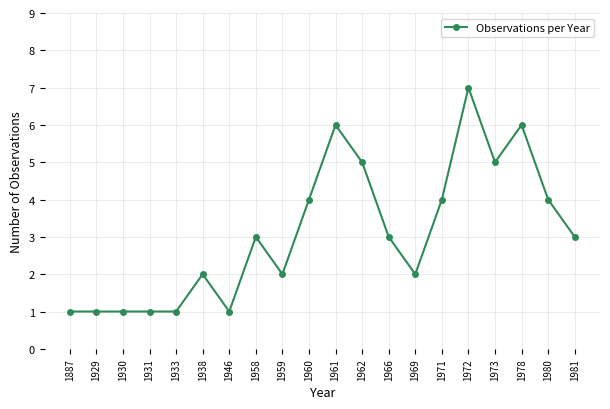

True or false: the data shows 2 at 1973.

False